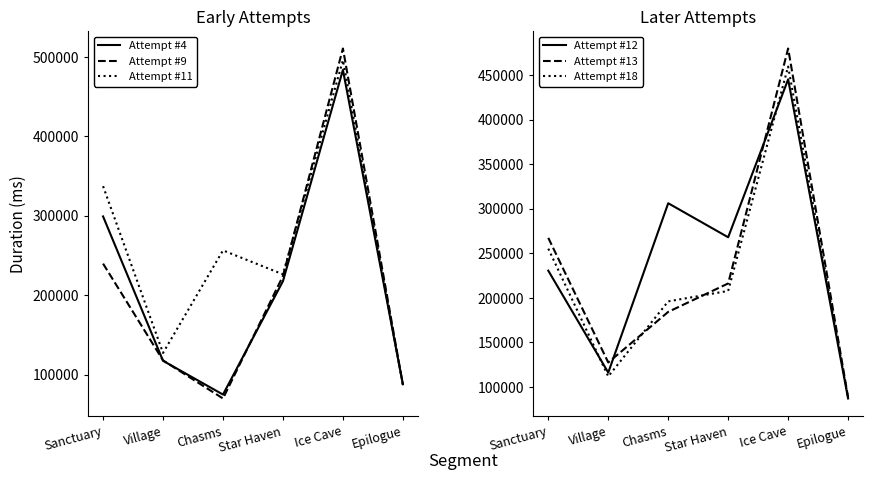

Is it true that Attempt #12 equals 267872 at Star Haven?

True